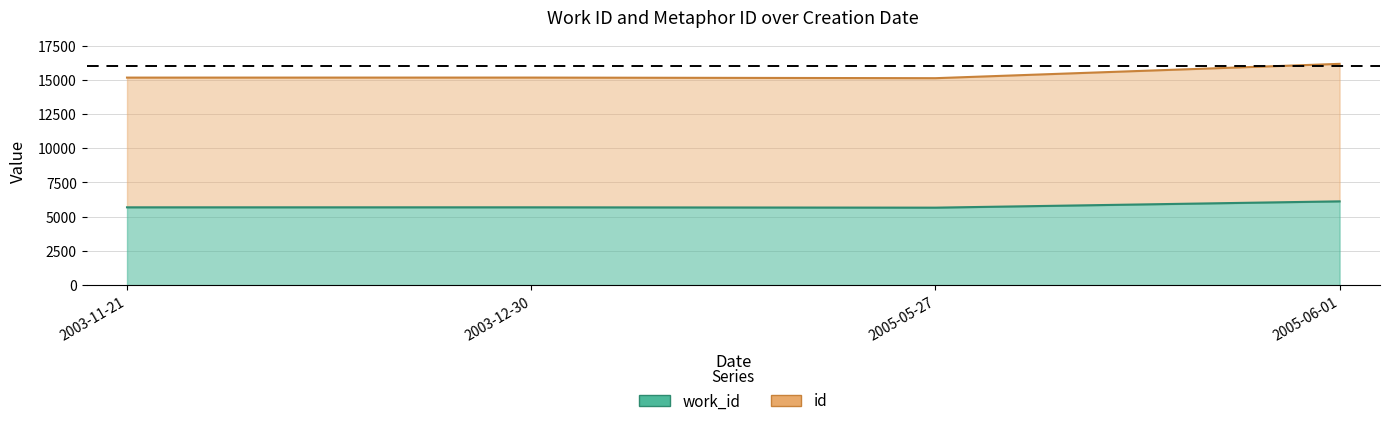

Is it true that id equals 21219 at 2003-11-21?

False